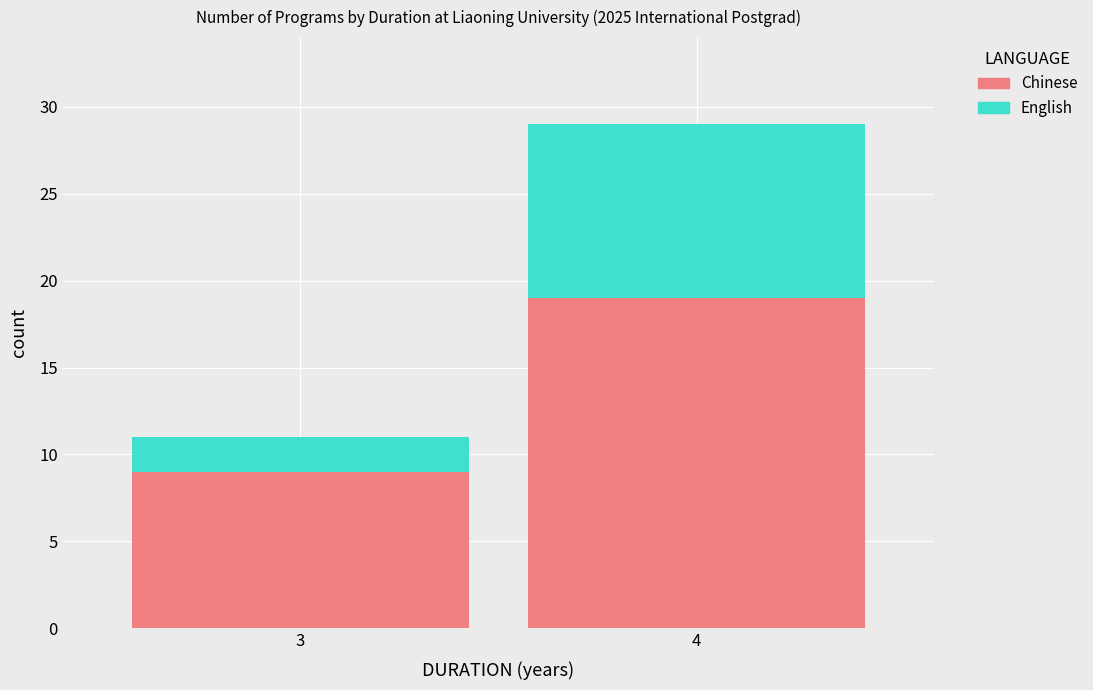

Reading left to right, what are the values for Chinese?

9	19